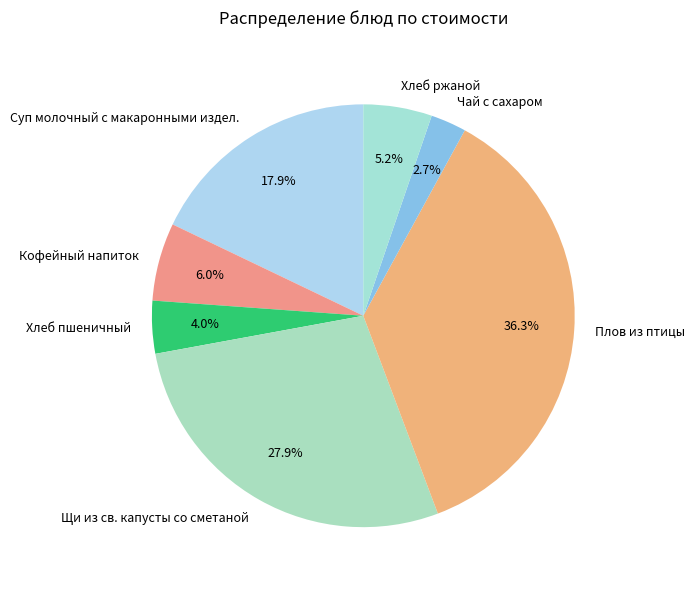

What percentage is the Чай с сахаром slice, to the nearest percent?

3%